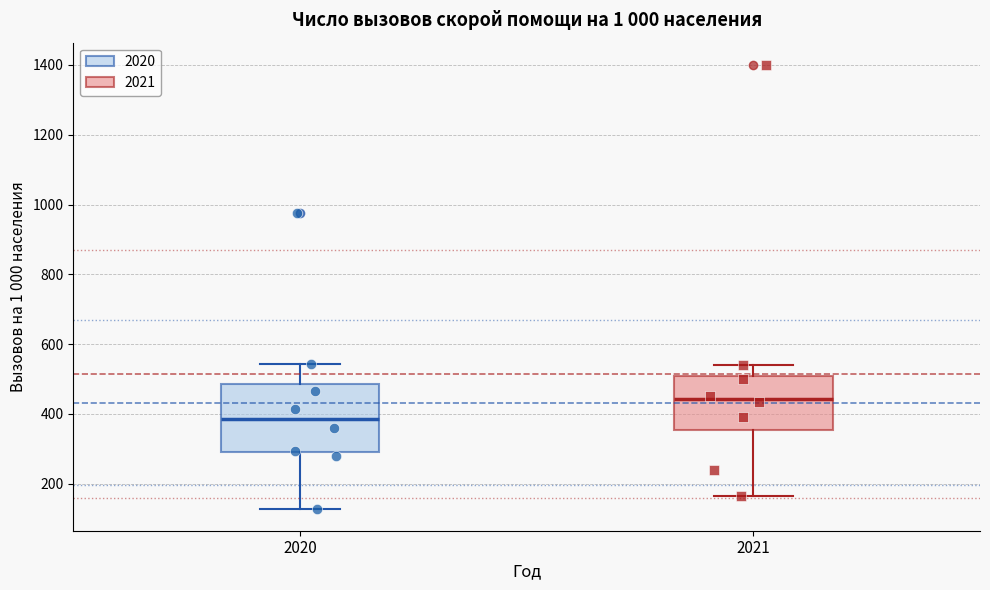

Reading left to right, transcribe this box plot: for each box, give where its median line is, the range the box spans, and where its two whiskers end, as read against the y-axis. The values are not printed on the chart, so give them approximately, as read against the axis.

2020: median 380, box 280 to 480, whiskers 120 to 540
2021: median 440, box 360 to 500, whiskers 160 to 540